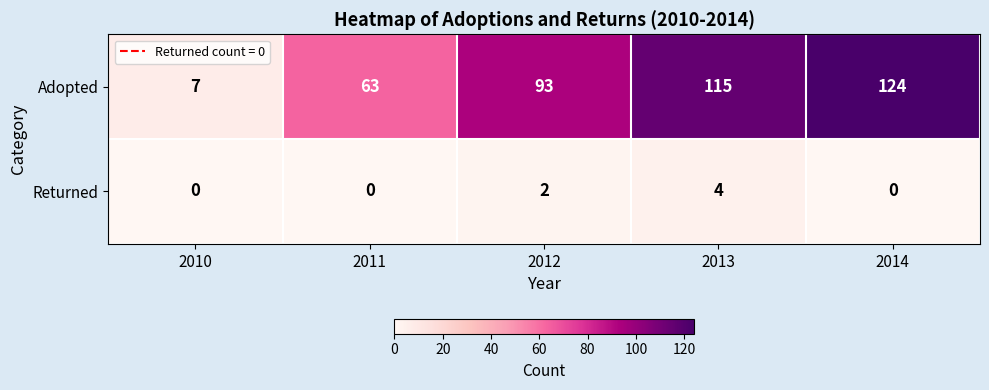

At which category is the sum across all series the highest?

2014